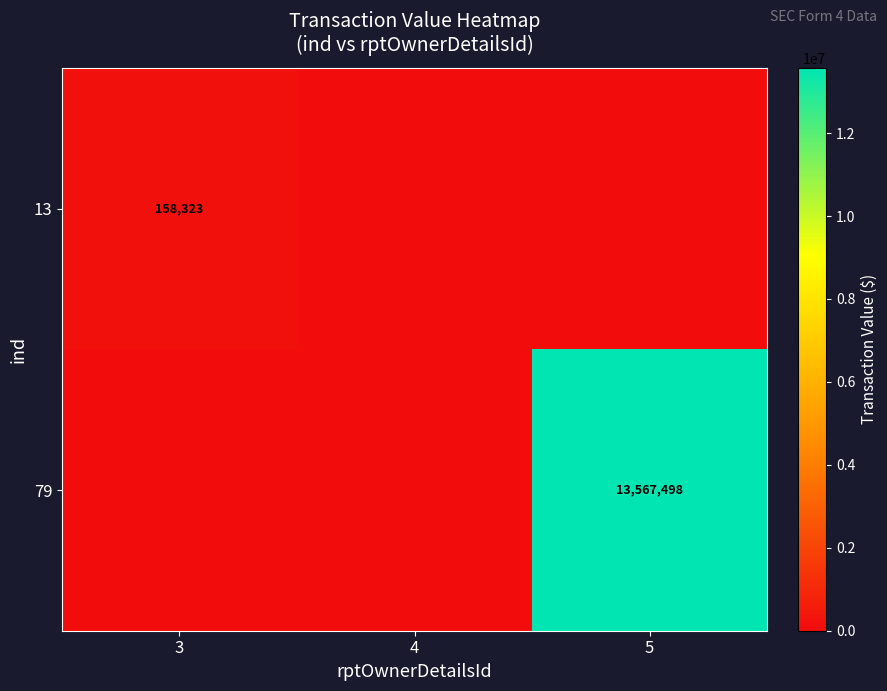

At which category is the sum across all series the highest?

5